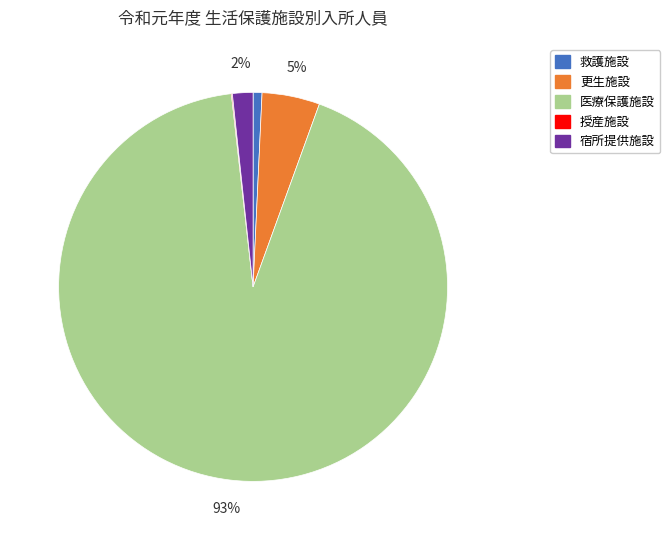

Between 宿所提供施設 and 救護施設, which is larger?

宿所提供施設